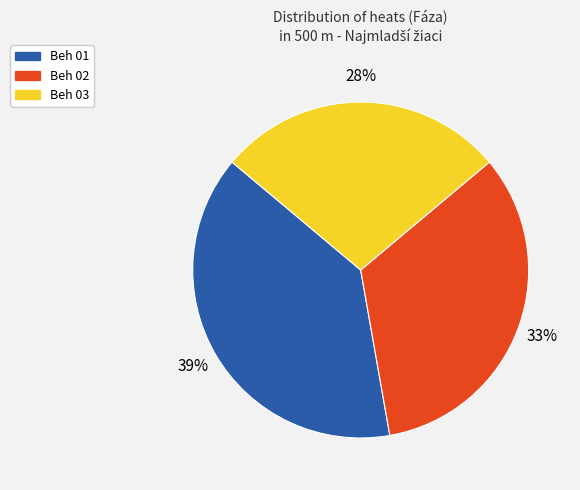

Rank the categories by value from highest to lowest.

Beh 01, Beh 02, Beh 03